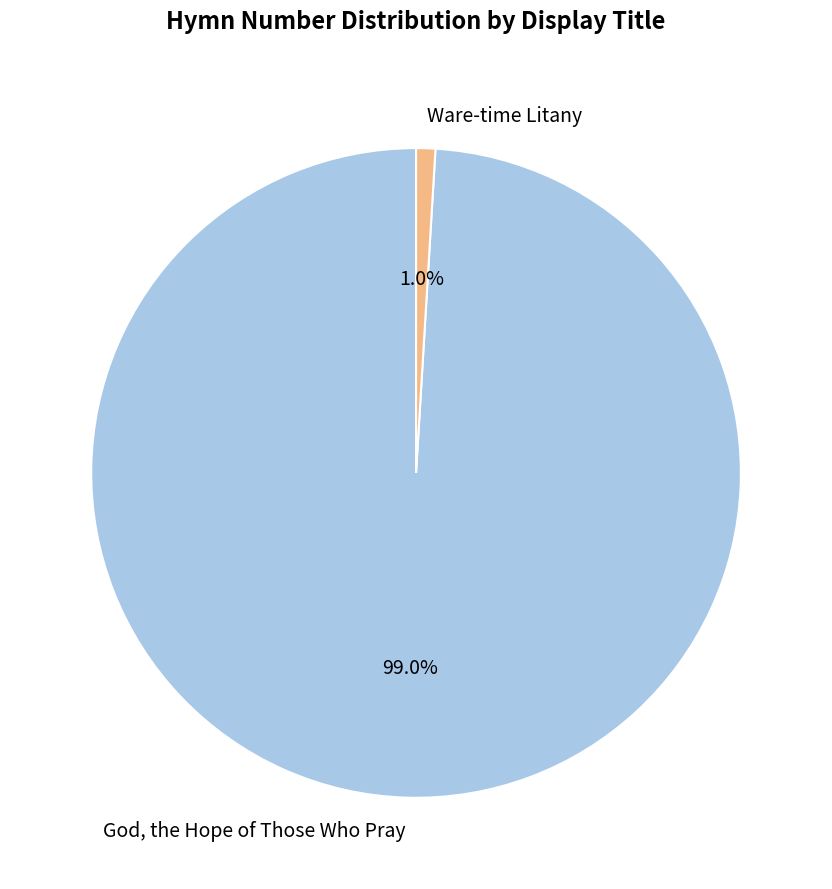

How many slices are in this pie chart?

2